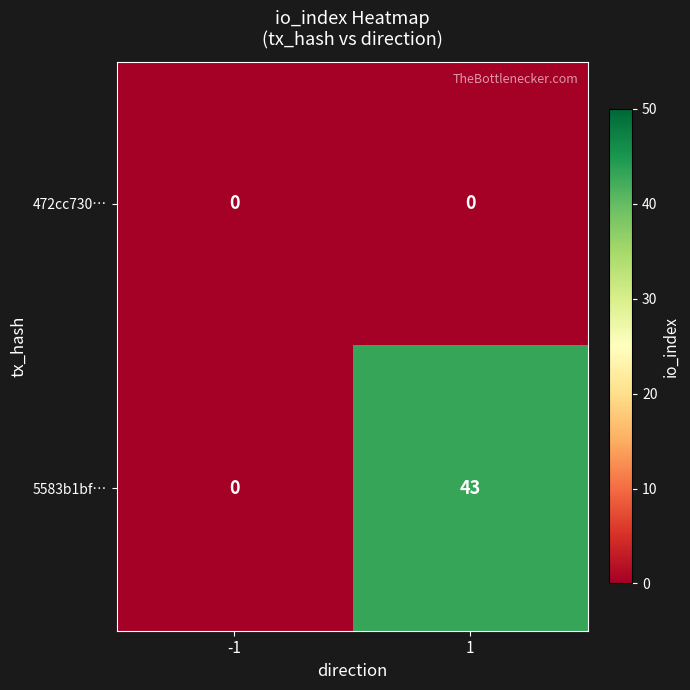

What is the average value of the 5583b1bf… series?

22